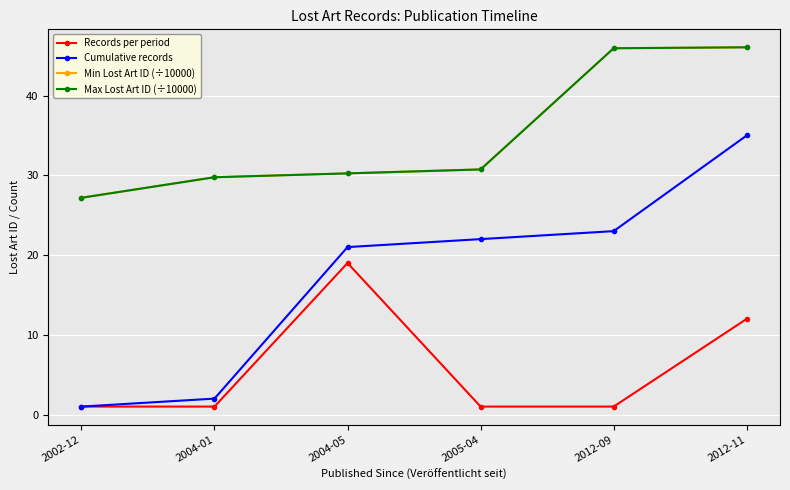

What is the value of the Records per period point at the 4th from the left?

1.0